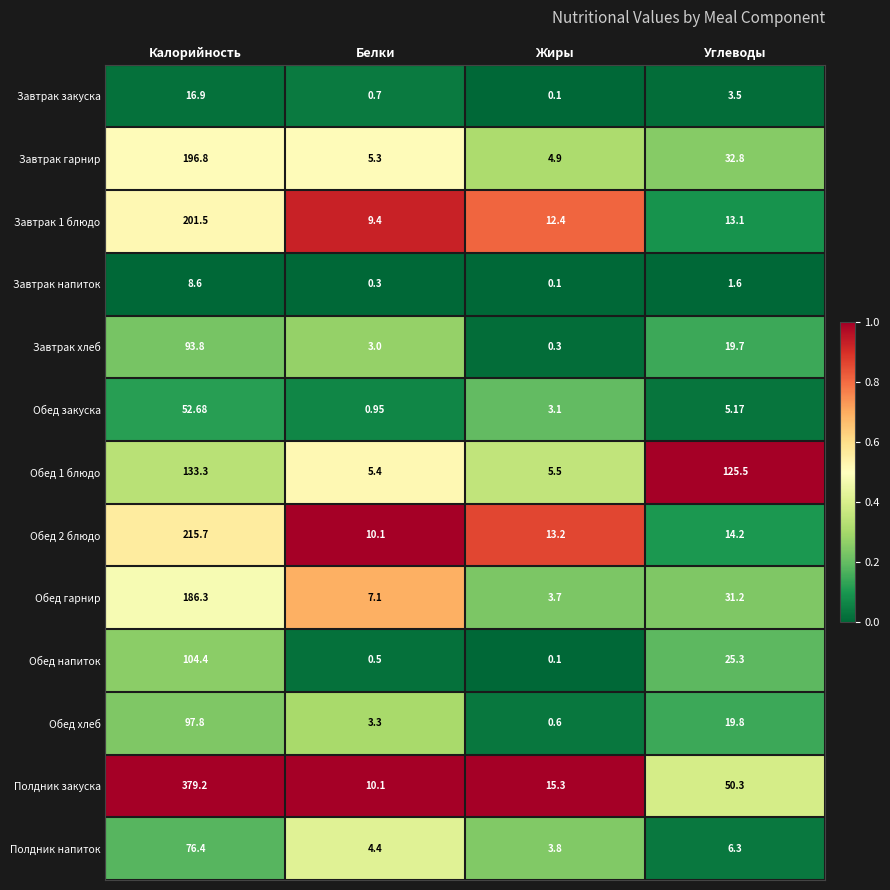

Which series has the largest range (max minus min)?

Полдник закуска